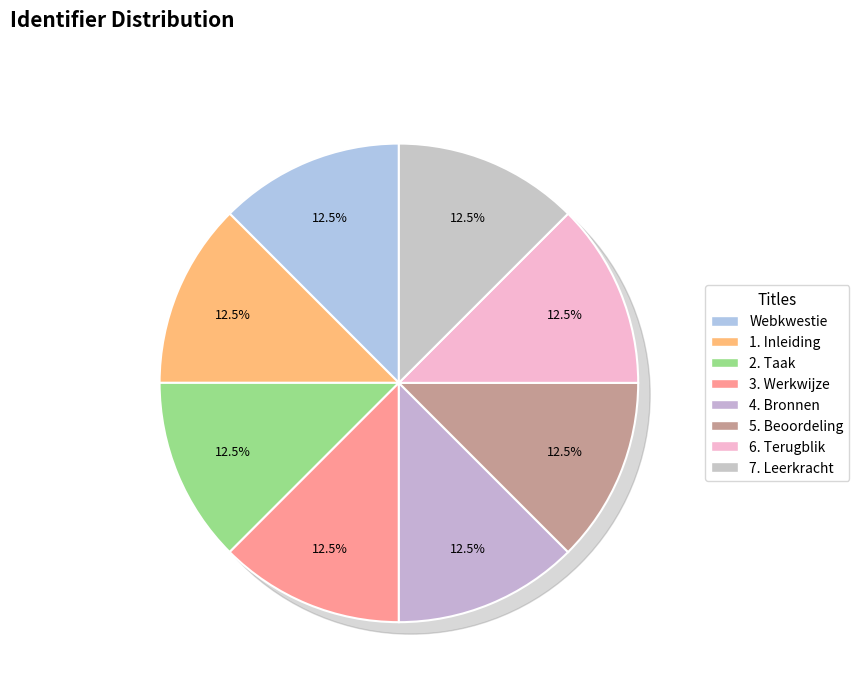

What is the largest slice in the pie chart?

7. Leerkracht